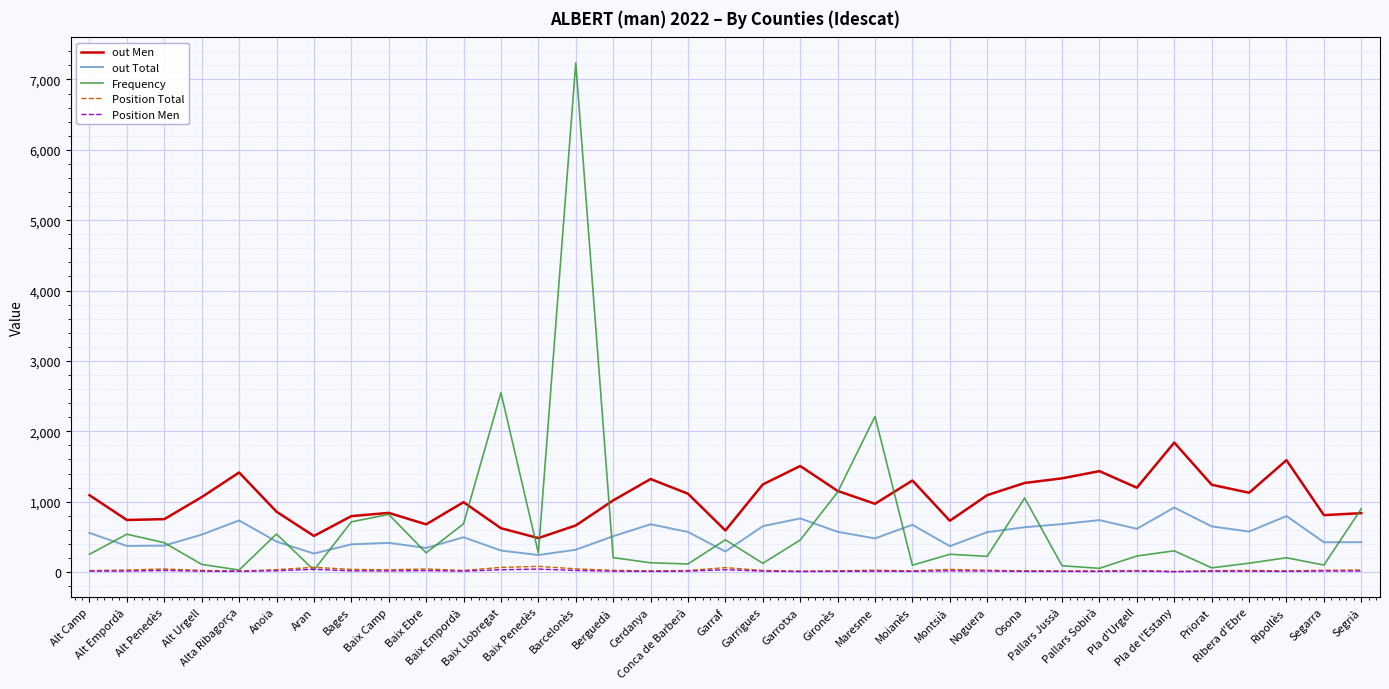

True or false: Position Men and out Total cross at least once.

False